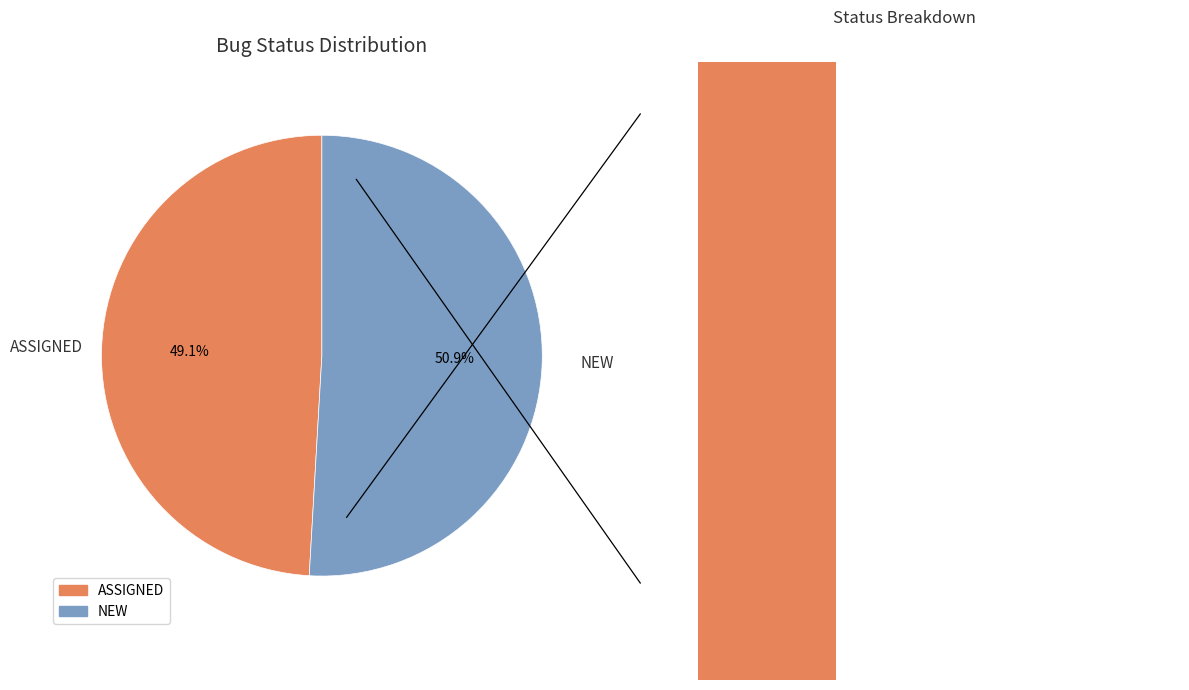

How many slices are in this pie chart?

2